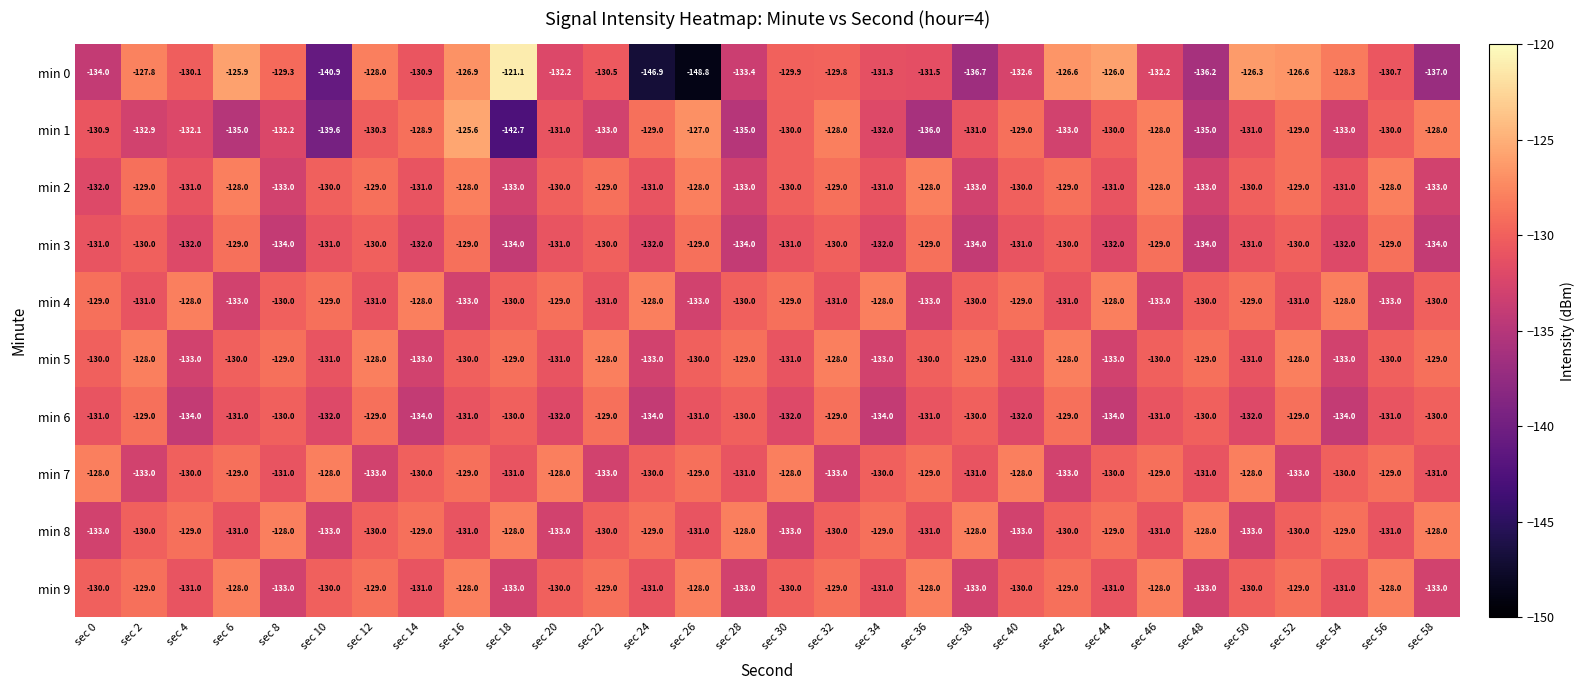

Which series has the largest total across all categories?

min 5